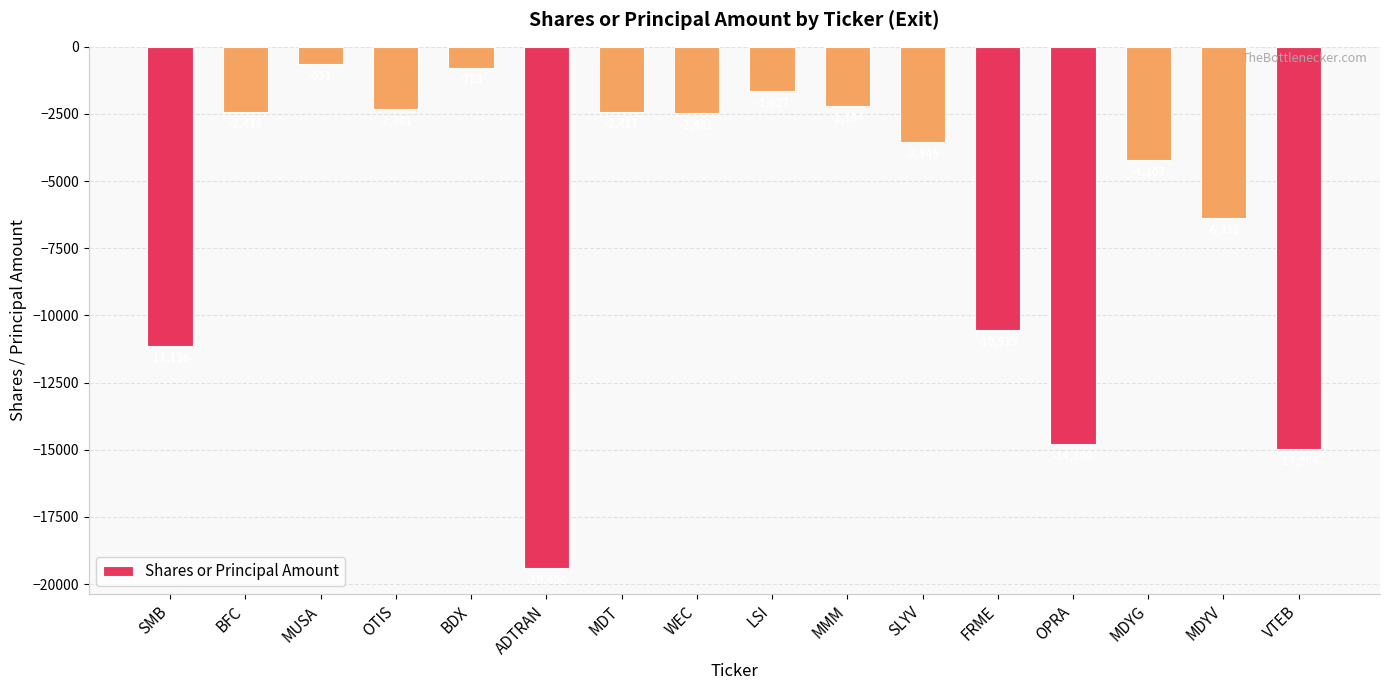

What is the greatest value displayed?

-651